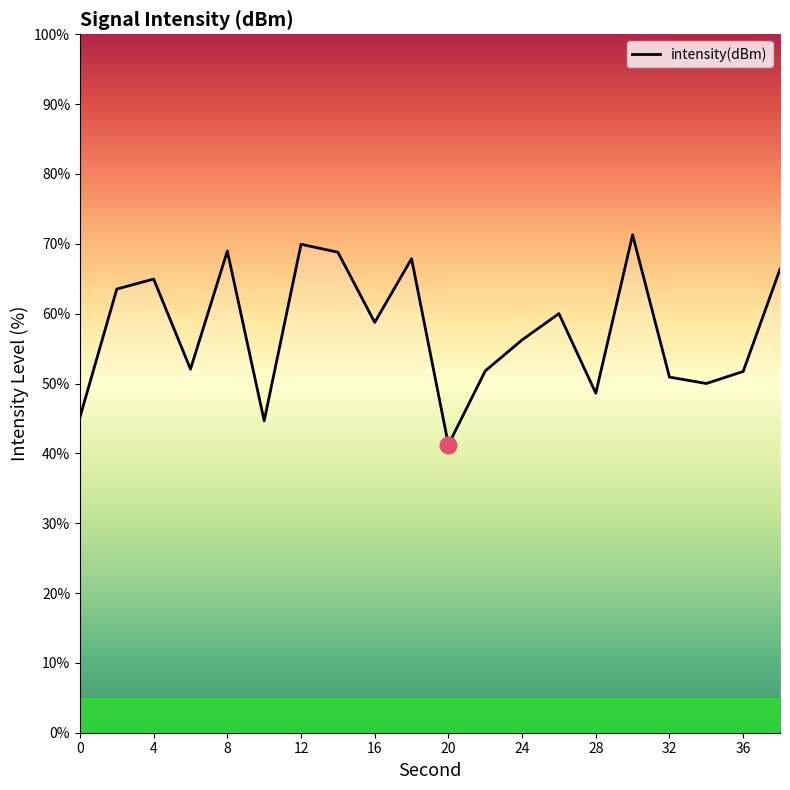

What is the difference between the maximum and minimum values?

30.1